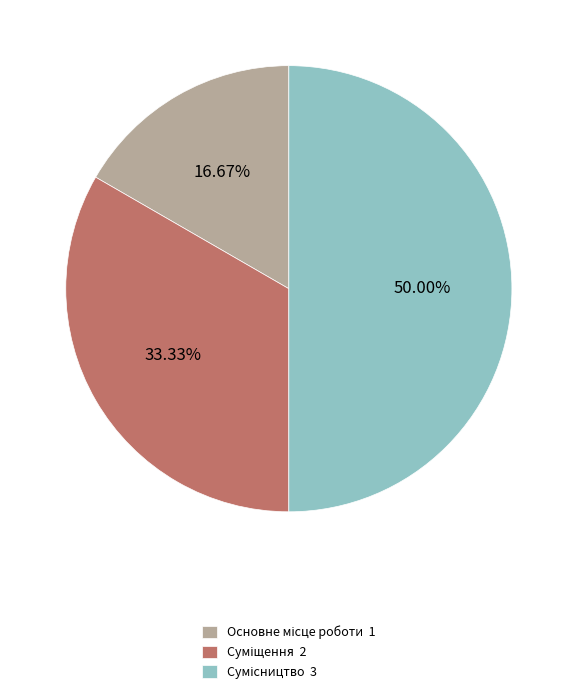

Count the number of slices in the pie.

3